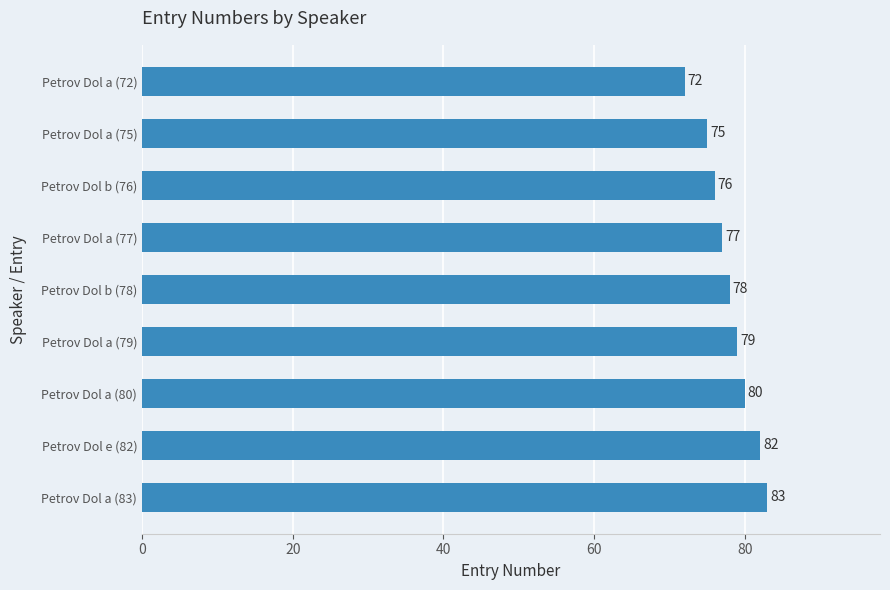

What is the sum of all values?

702